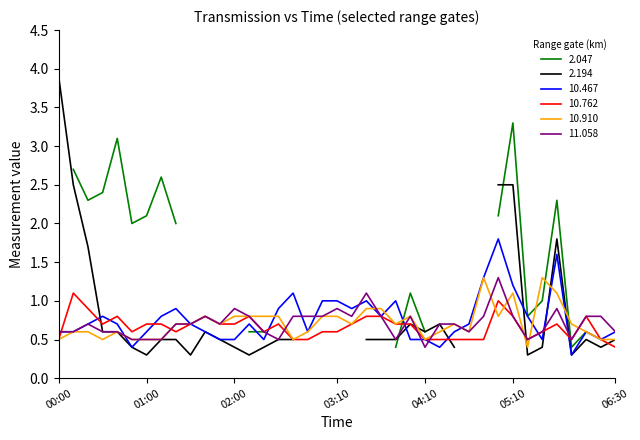

The 10.910 series shows 0.2 at 06:30. True or false?

False